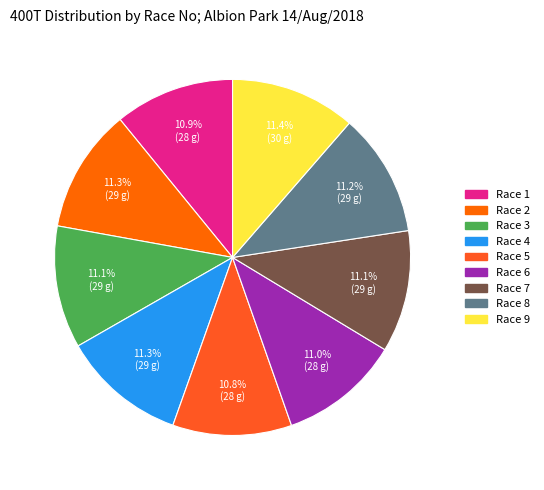

Count the number of slices in the pie.

9